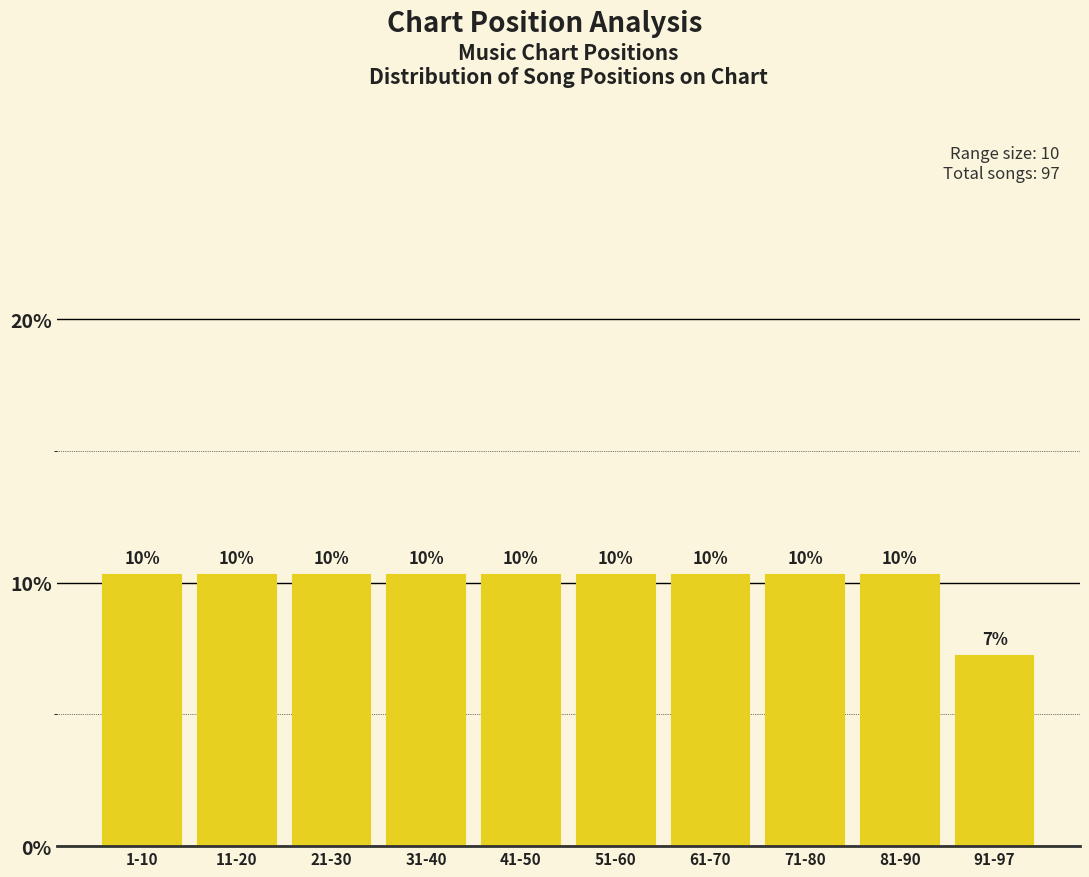

How many bars are there in total?

10